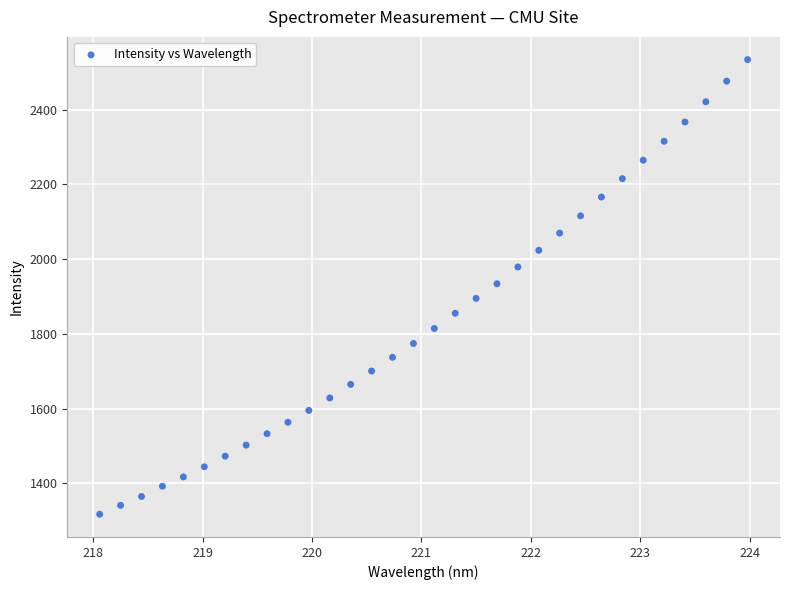

What is the range of Y values (max minus min)?

1216.8